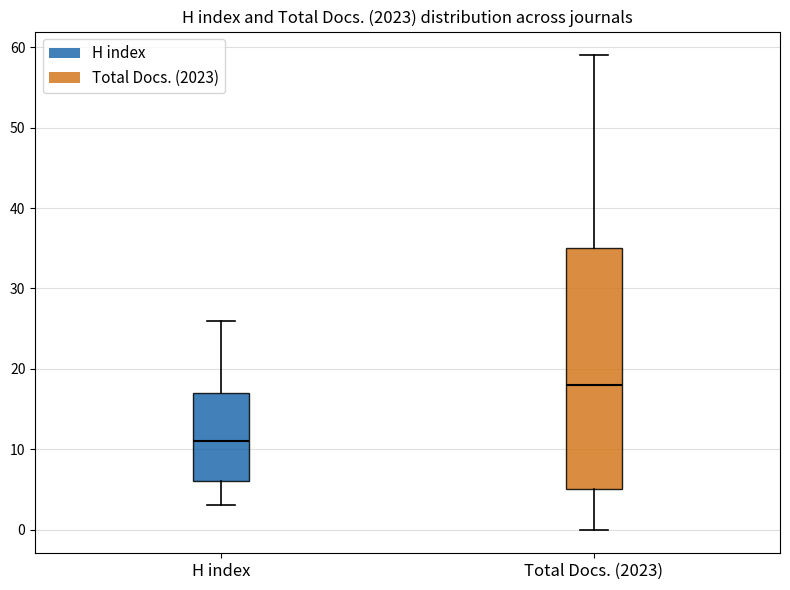

Reading left to right, transcribe this box plot: for each box, give where its median line is, the range the box spans, and where its two whiskers end, as read against the y-axis. The values are not printed on the chart, so give them approximately, as read against the axis.

H index: median 11, box 6 to 17, whiskers 3 to 26
Total Docs. (2023): median 18, box 5 to 35, whiskers 0 to 59